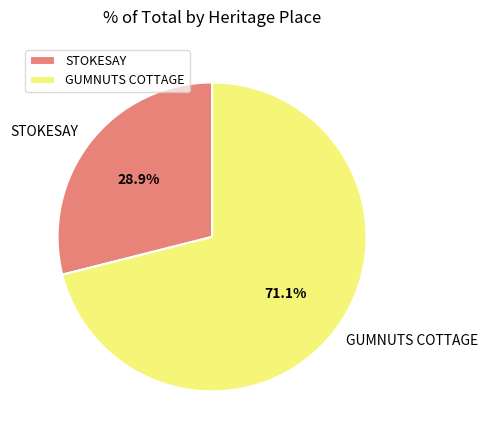

Is it true that STOKESAY is 41% of the pie?

False